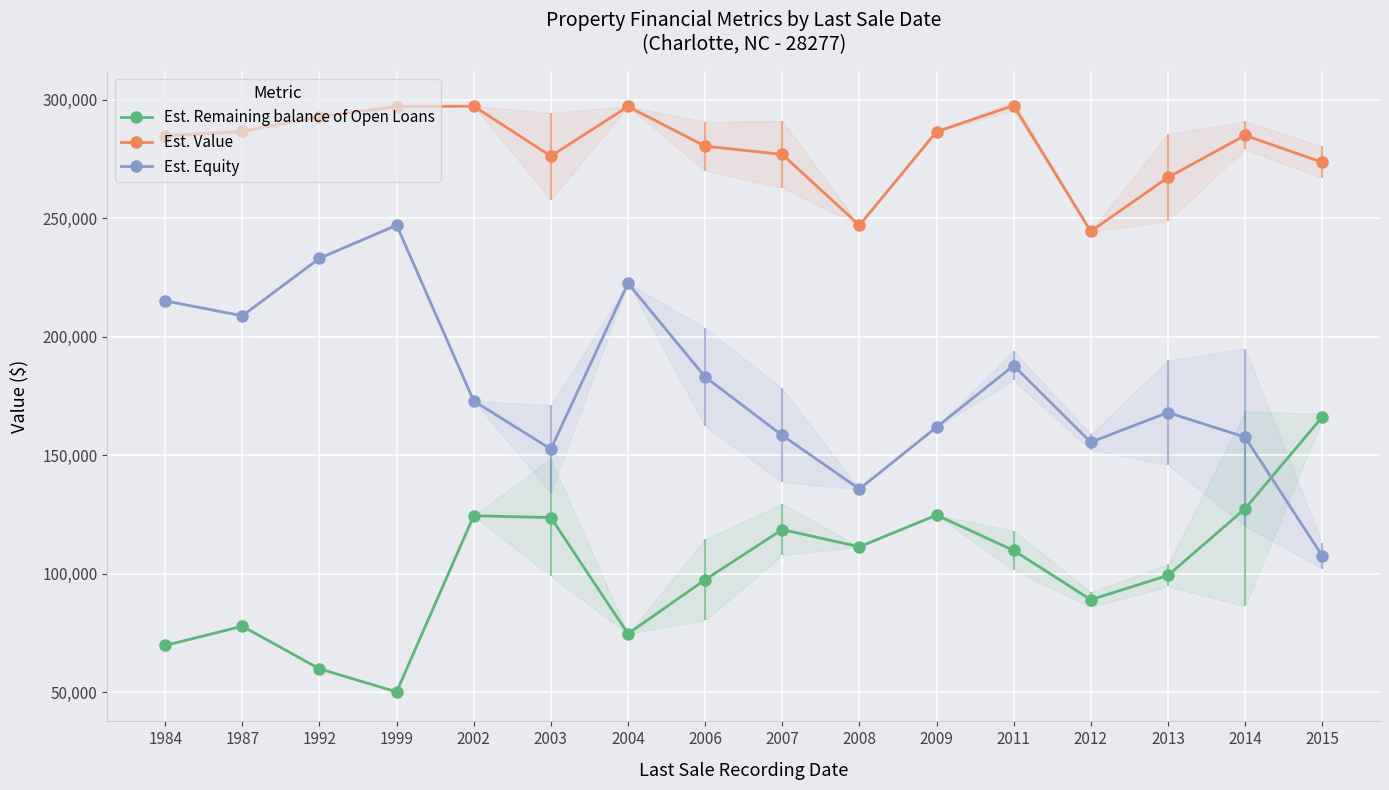

What is the highest value of the Est. Remaining balance of Open Loans series?

166097.0